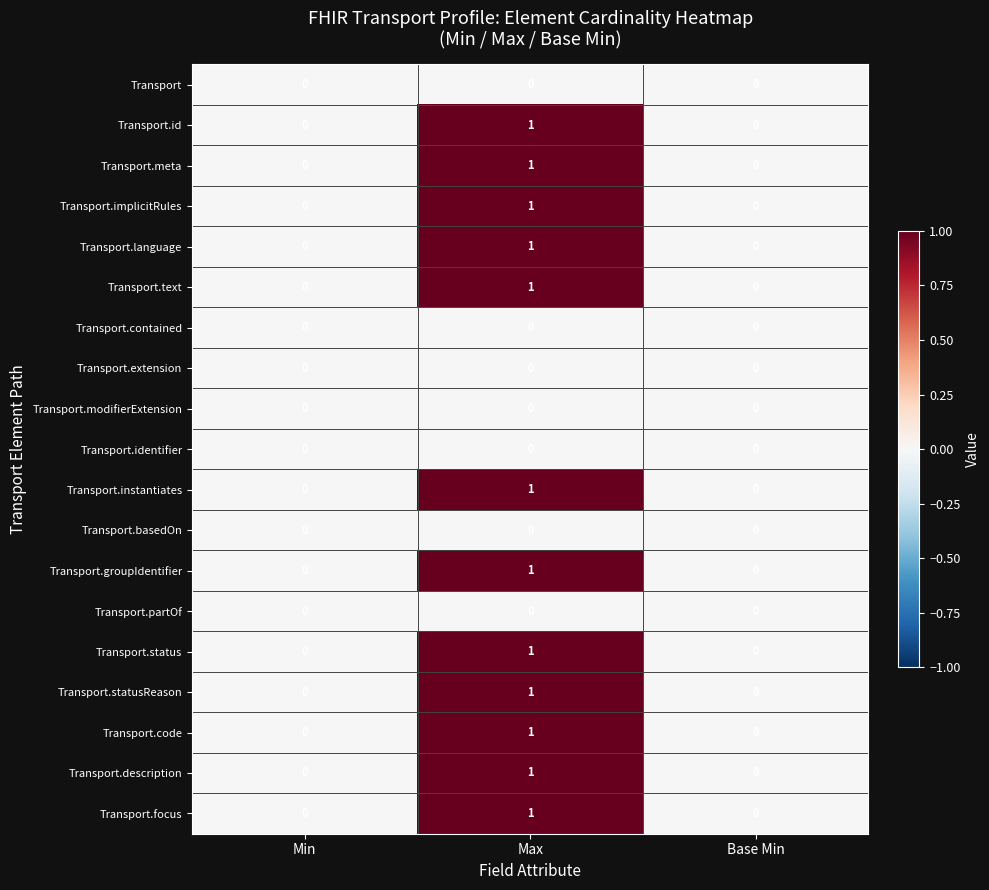

How many categories are shown in the chart?

3